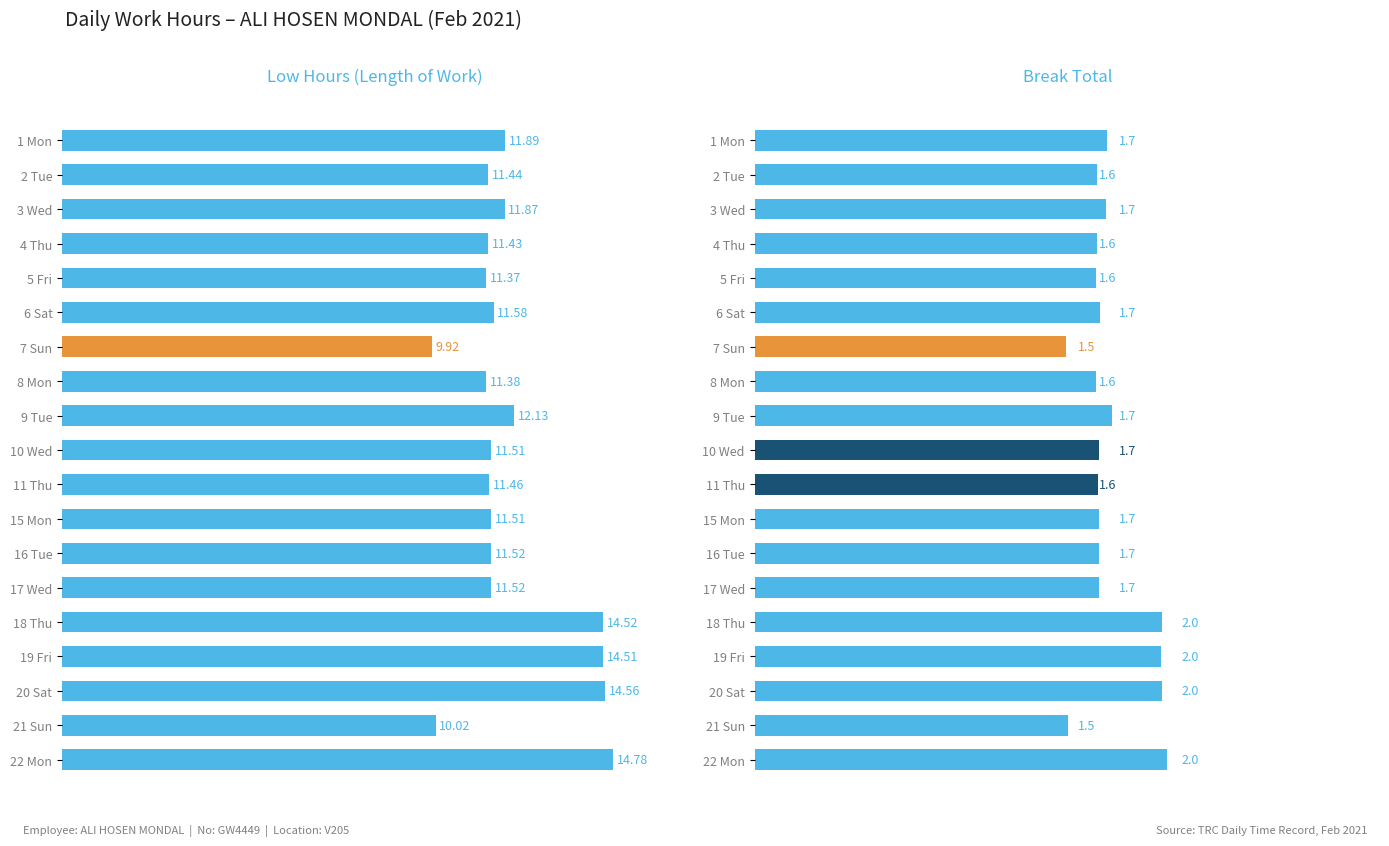

What is the value of the Low Hours bar at the 12th from the left?

11.5